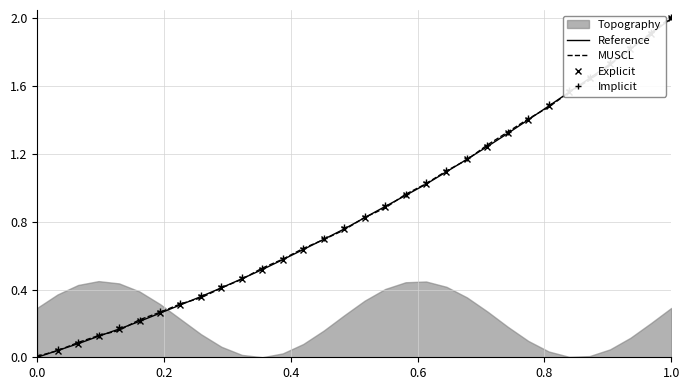

Which series has the largest total across all categories?

Implicit